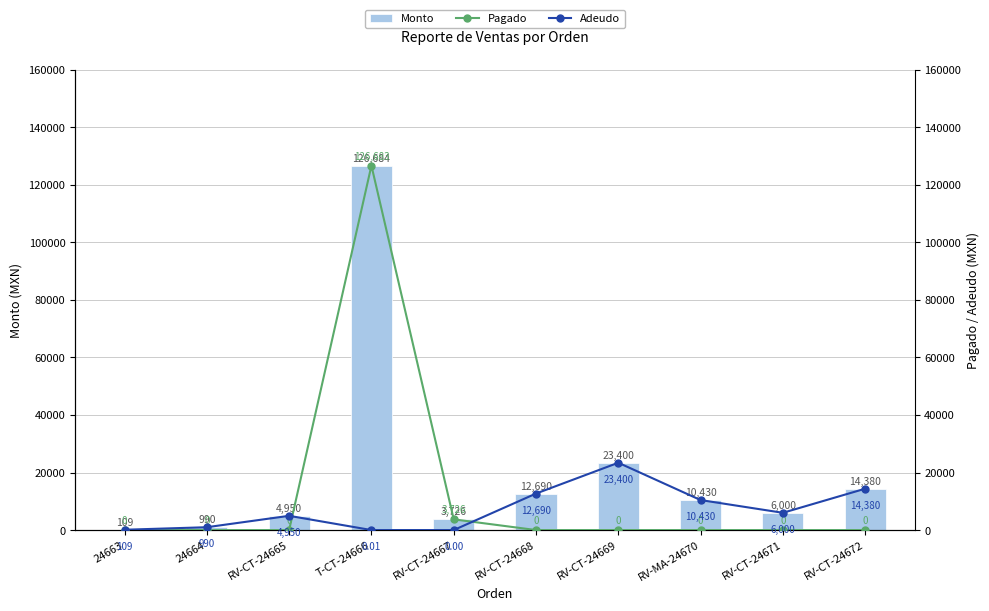

What is the spread (max minus min) of values at RV-CT-24669?

23400.0